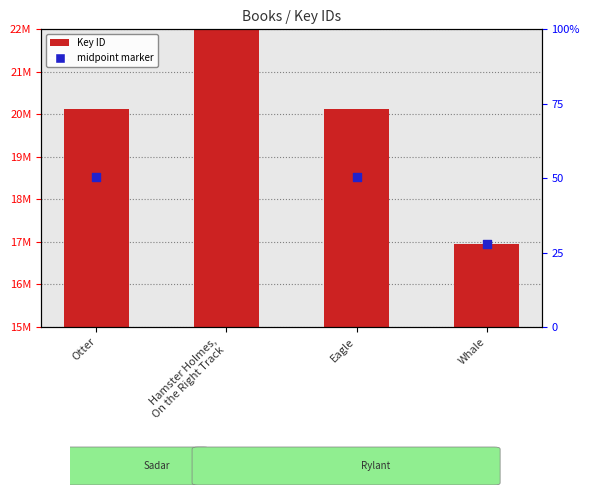

Is the value of Key ID at Eagle greater than the value of midpoint marker at Whale?

Yes